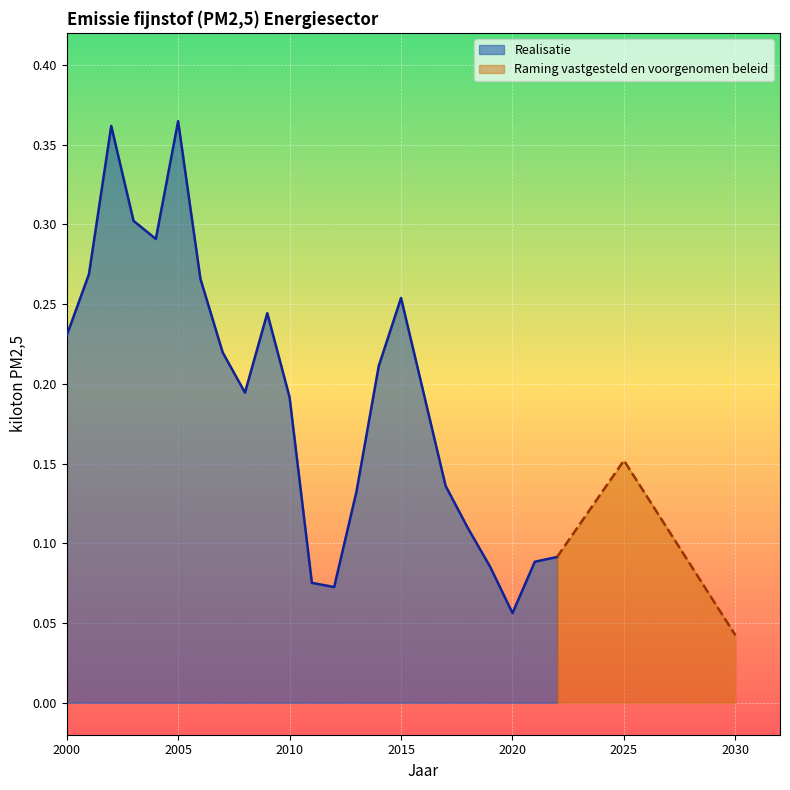

The chart shows a value of 0.2 at 2010. True or false?

True